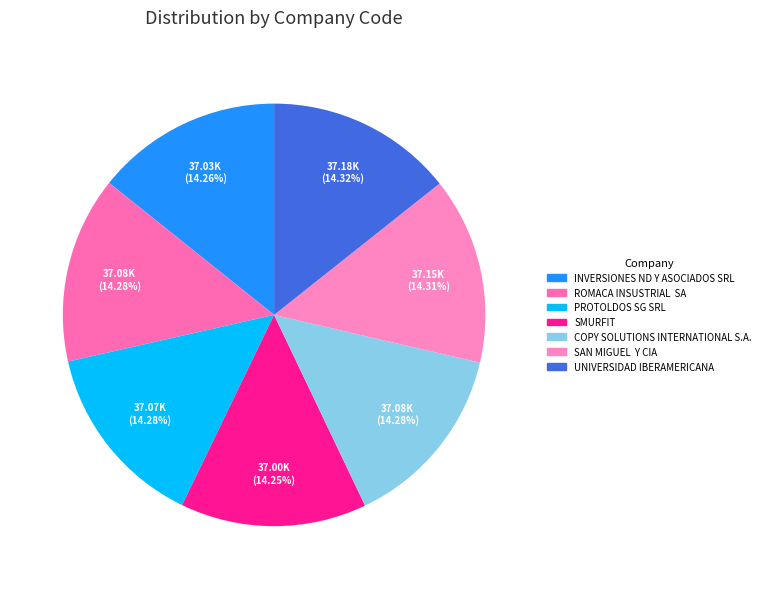

Which slice is the smallest?

SMURFIT